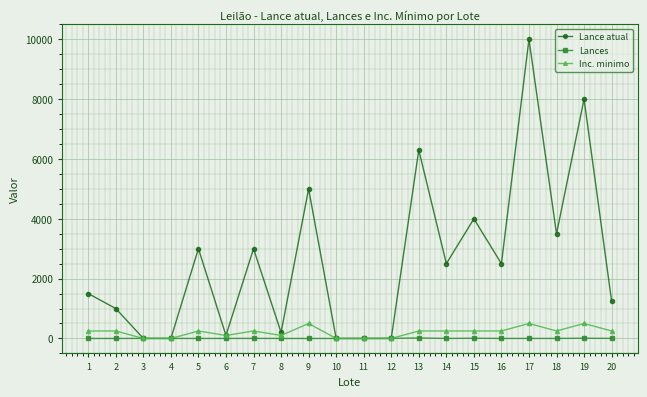

How many distinct data groups are displayed?

3